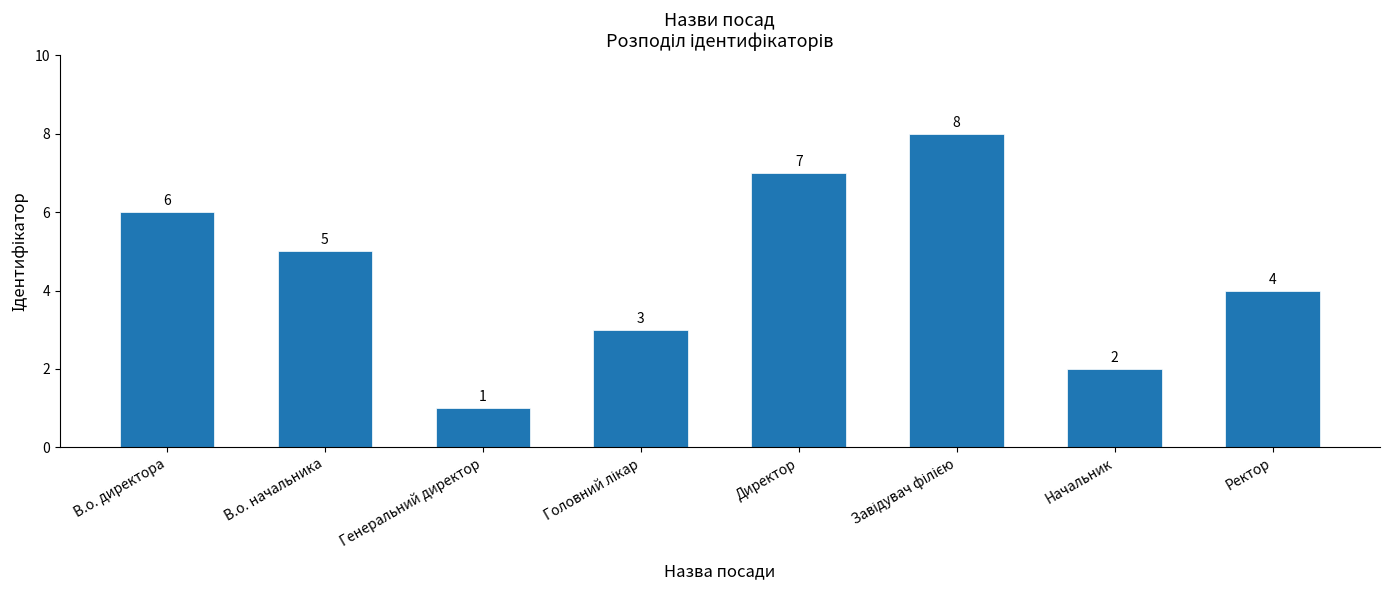

How many distinct data groups are displayed?

1